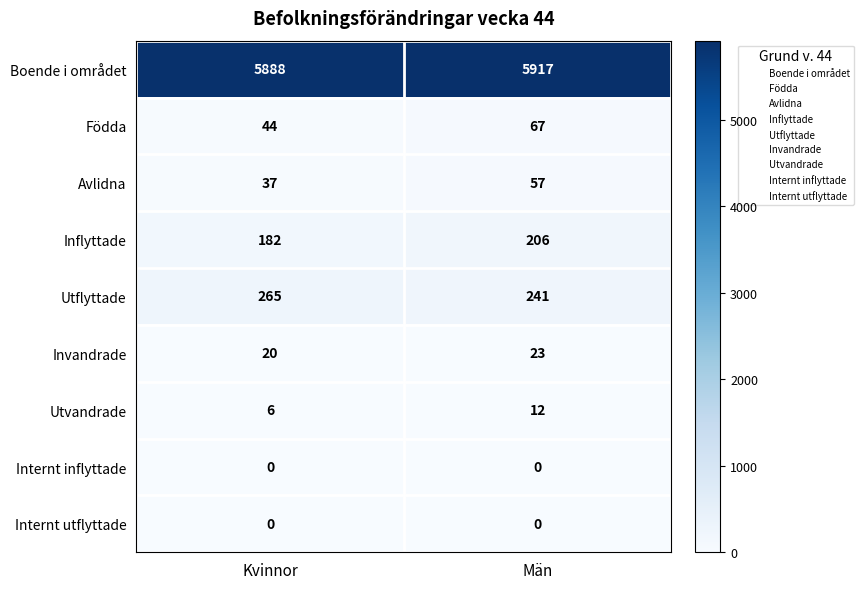

How many categories are shown in the chart?

2